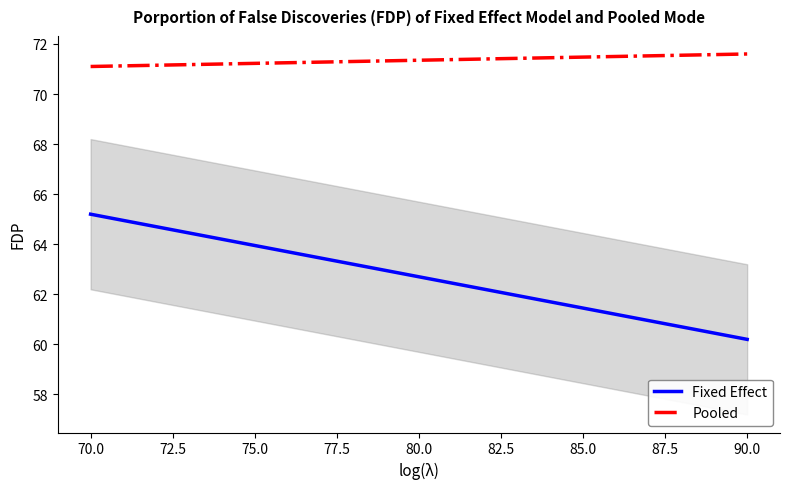

True or false: Pooled has a value of 18.8 at 70.0.

False